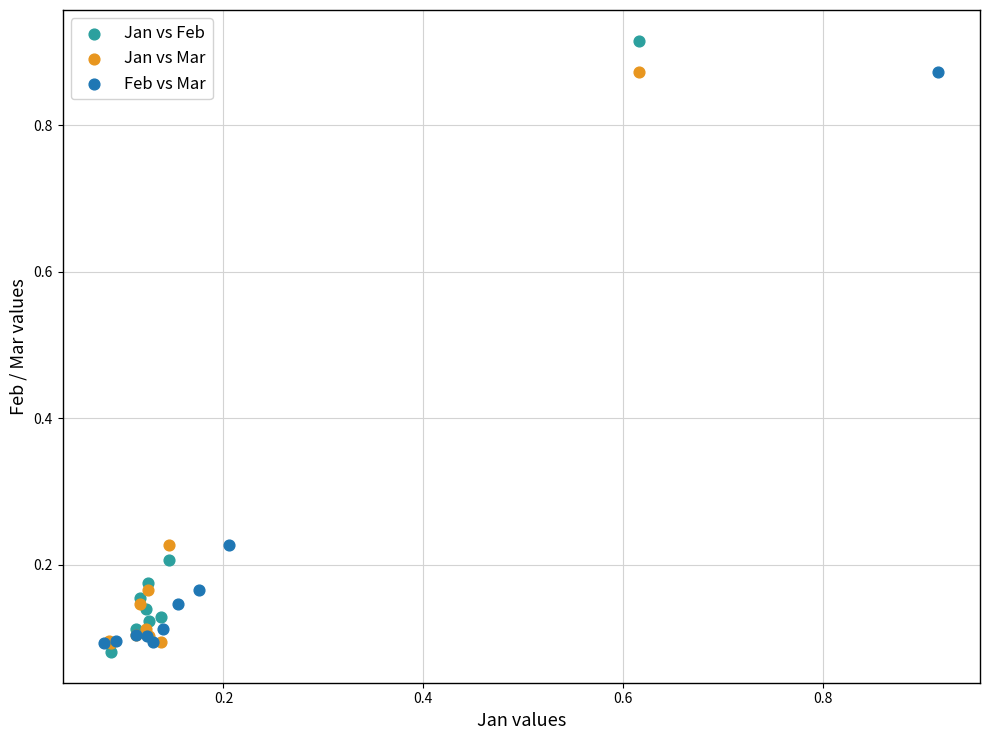

Which series contains the highest Y value?

Jan vs Feb